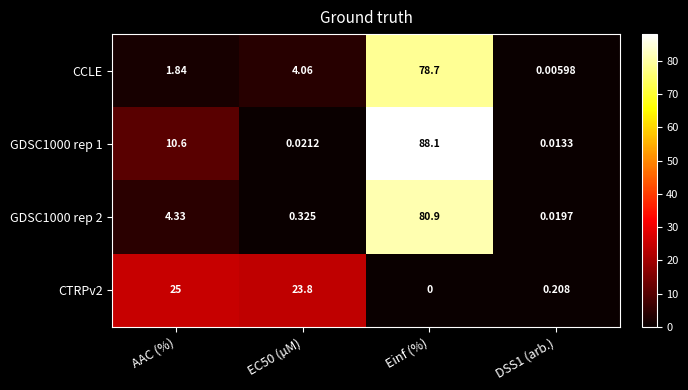

How many categories are shown in the chart?

4